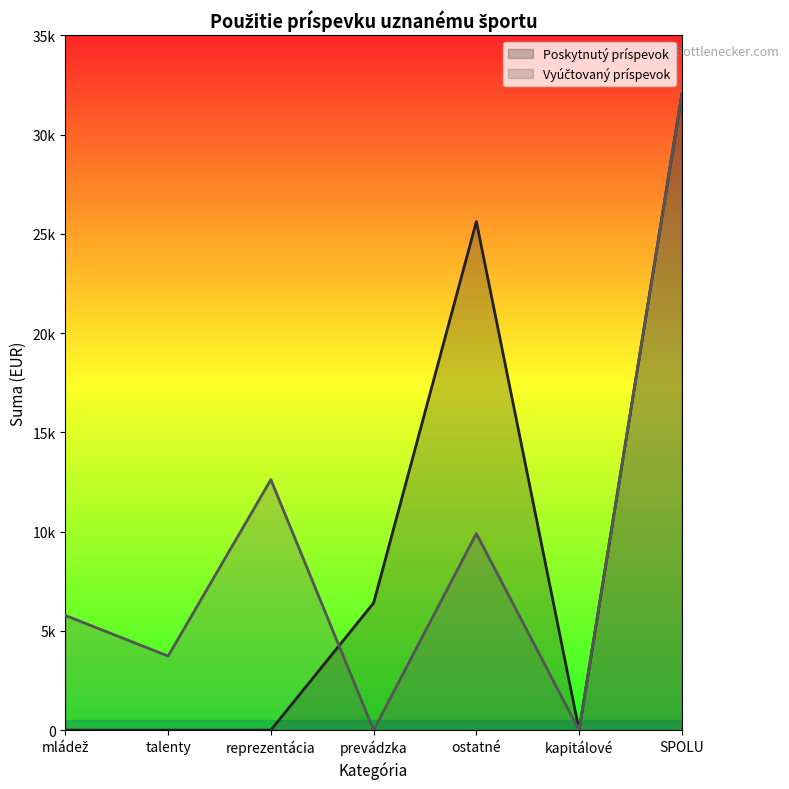

True or false: Vyúčtovaný príspevok and Poskytnutý príspevok intersect in this chart.

True